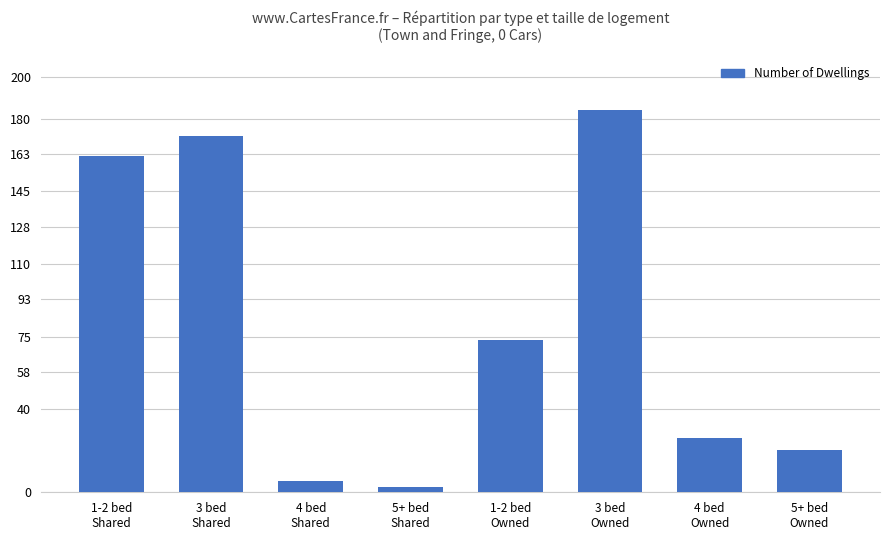

What is the difference between the maximum and minimum values?

181.7